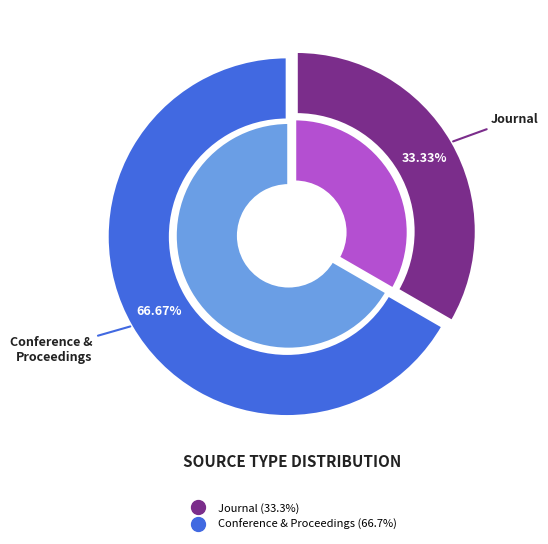

To the nearest percent, what is the combined percentage of journal and conference and proceedings?

100%